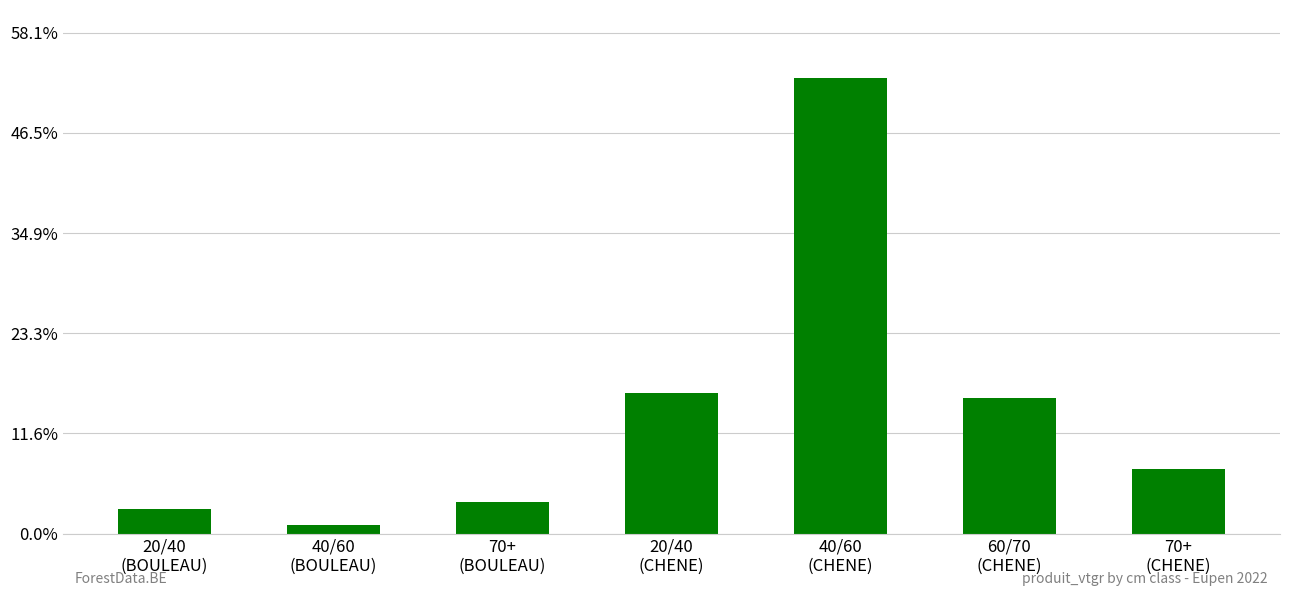

True or false: the data shows 2.2 at 40/60
(CHENE).

False